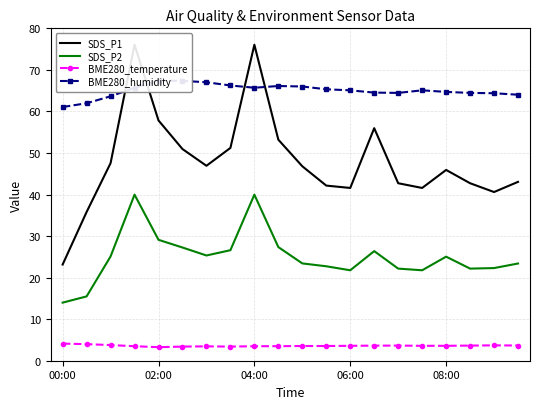

What is the label of the 20th point from the right?

00:00